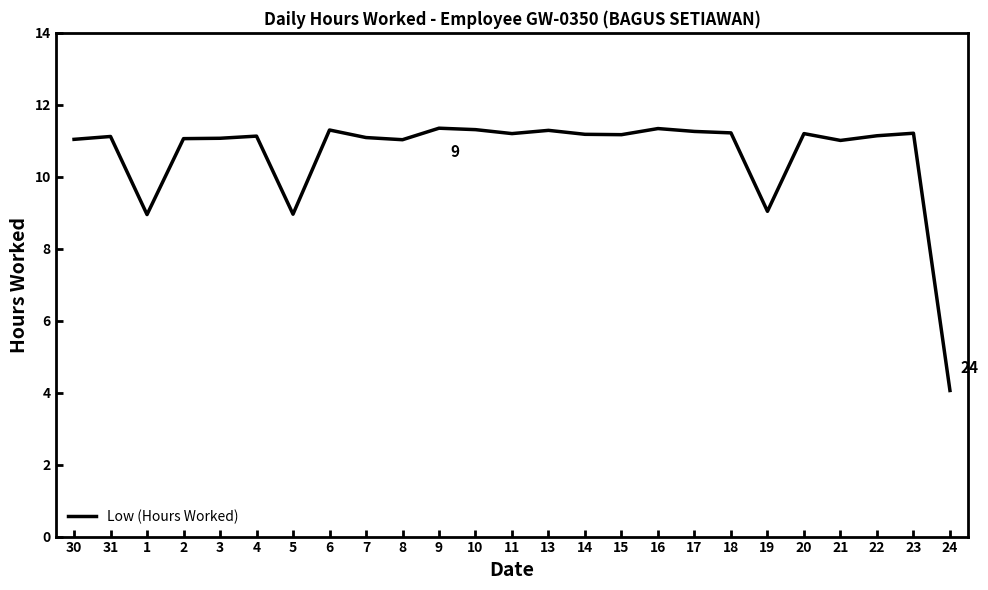

At which category does the chart reach its minimum across all series?

24